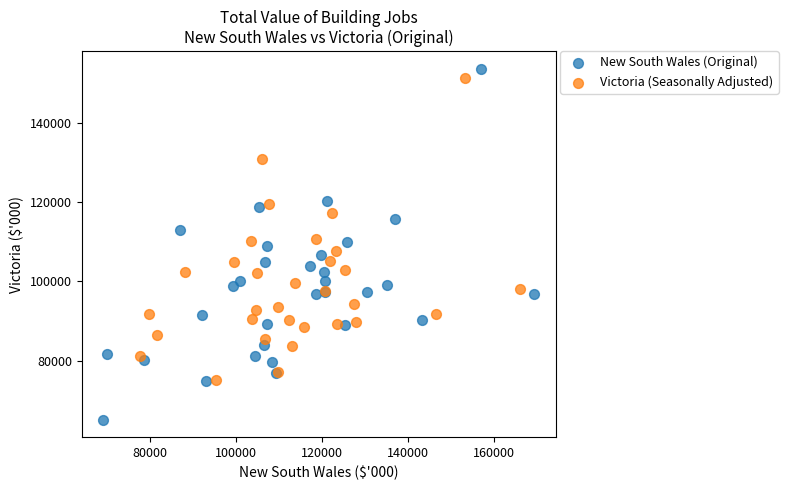

Which series contains the highest Y value?

New South Wales (Original)